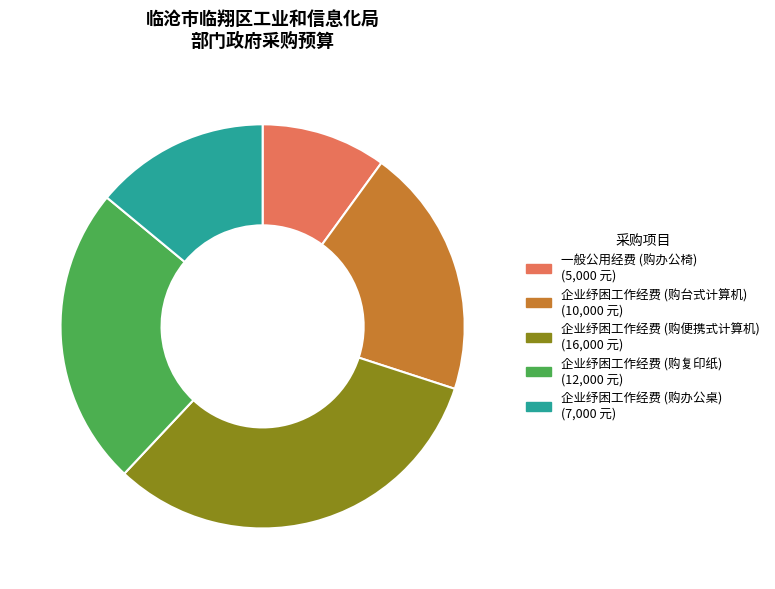

Is 企业纾困工作经费 (购便携式计算机) the majority of the pie?

No